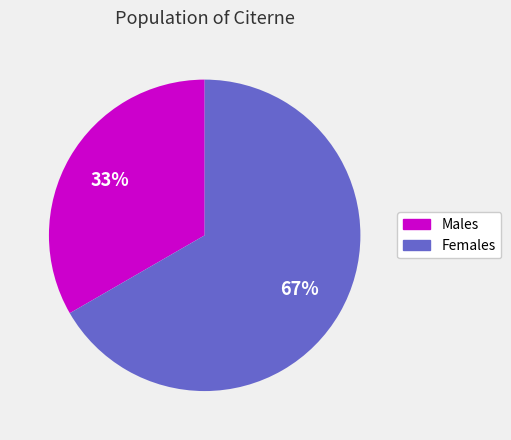

To the nearest percent, what is the average slice percentage?

50%